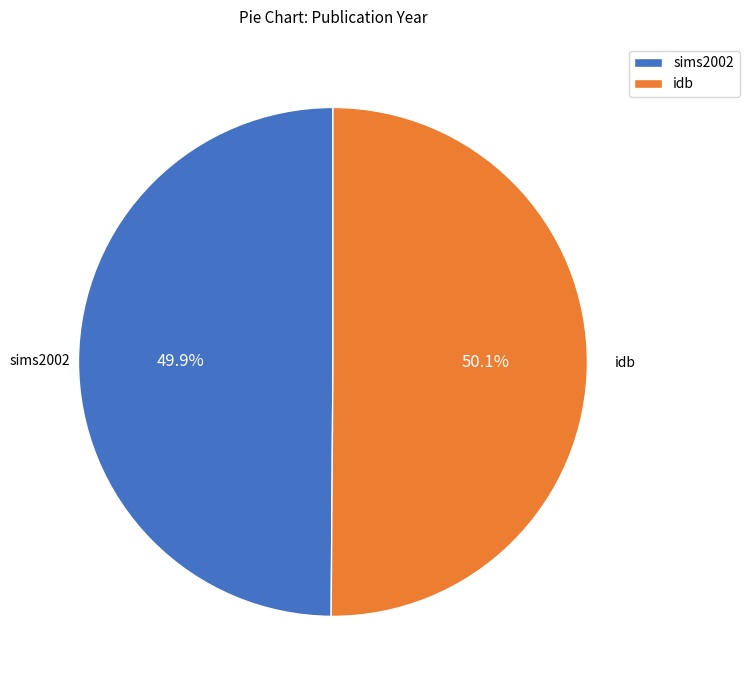

True or false: sims2002 accounts for 50% of the total.

True